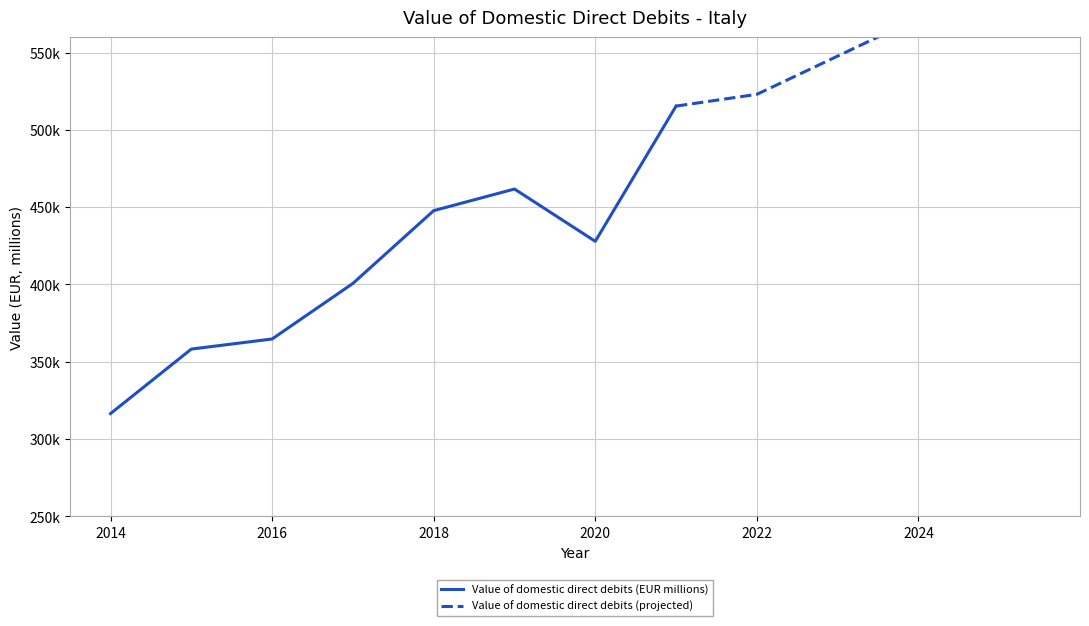

Which has a higher value, 2014 or 2018?

2018